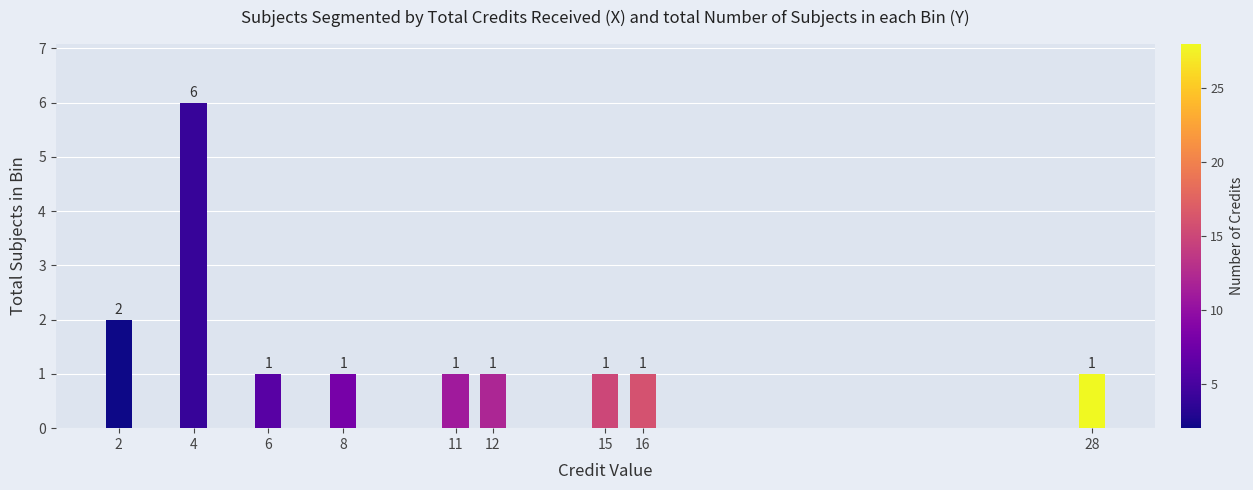

Reading left to right, transcribe all the data shown in this chart.

2	6	1	1	1	1	1	1	1